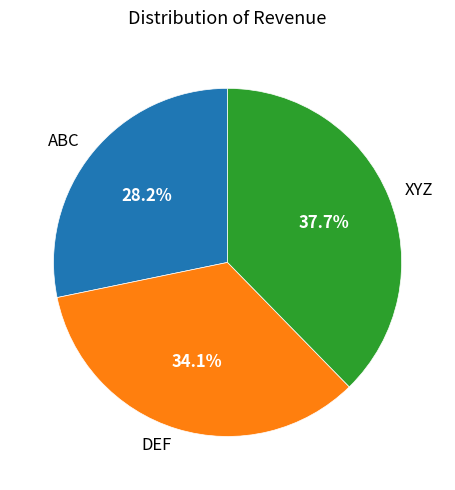

Is it true that XYZ is 47% of the pie?

False